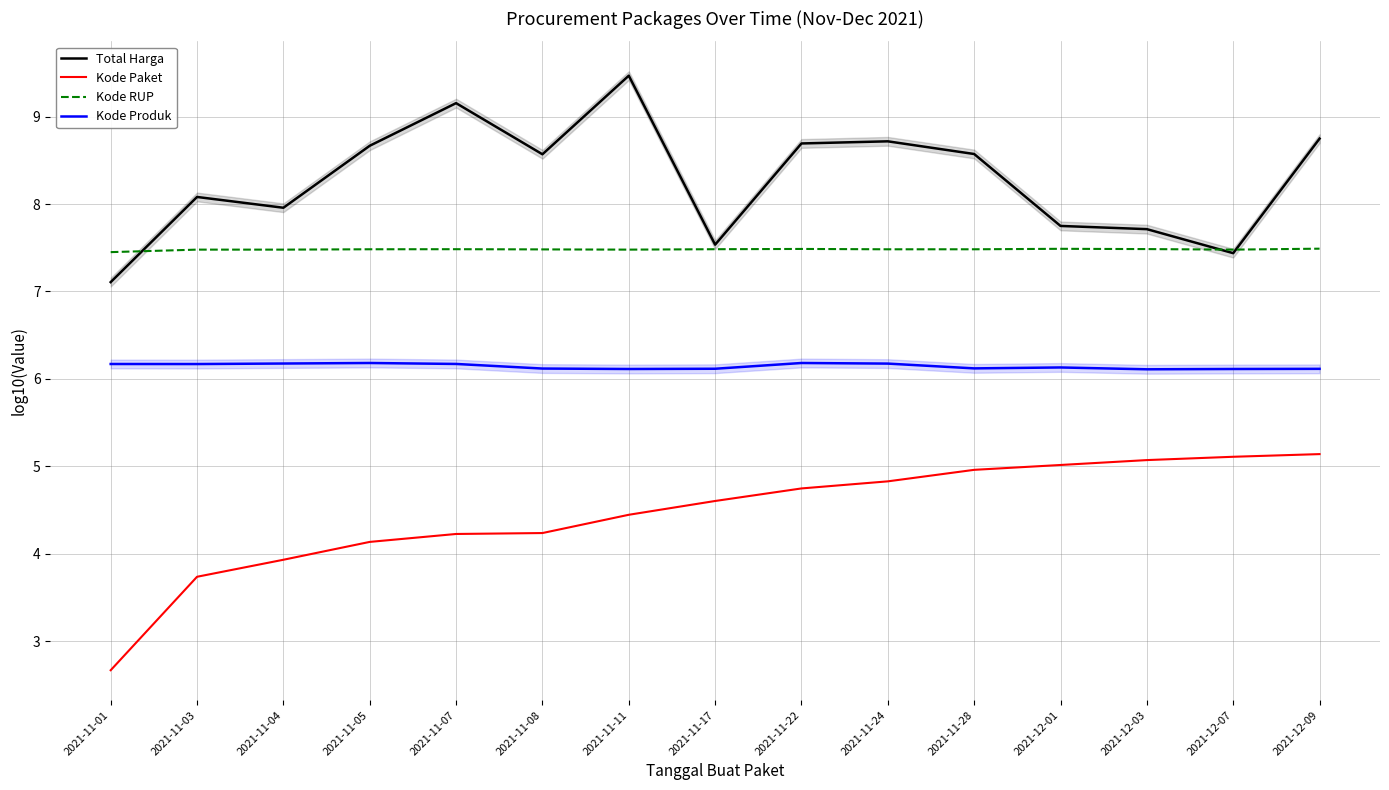

What is the value of the Kode RUP point at the 2nd from the left?

7.5